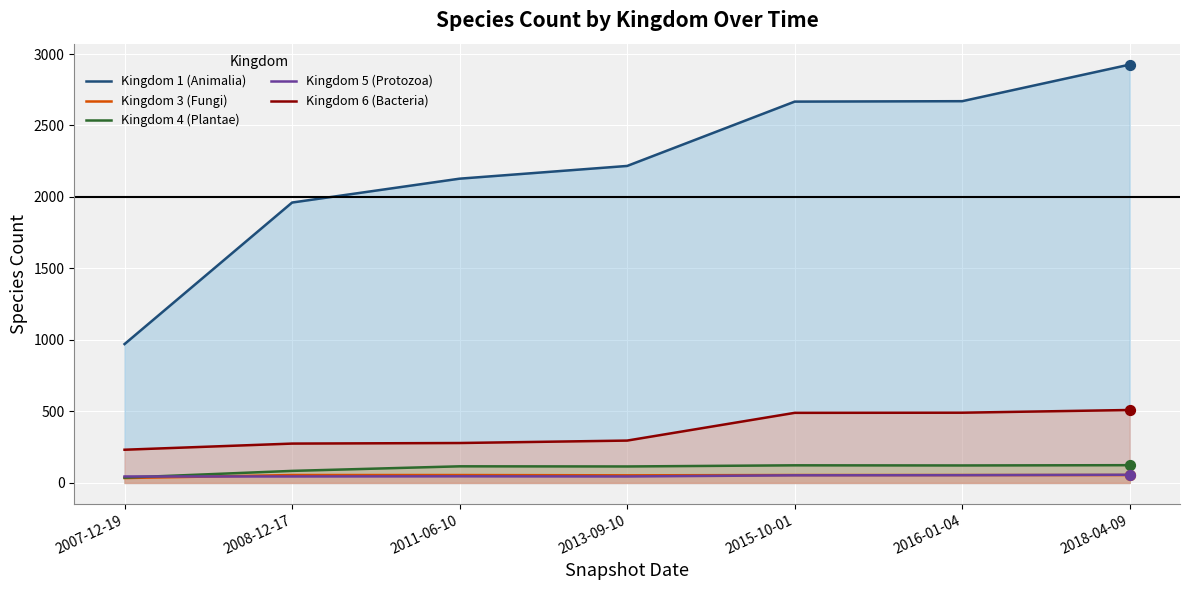

Which series has the largest Y range (max minus min)?

Kingdom 1 (Animalia)